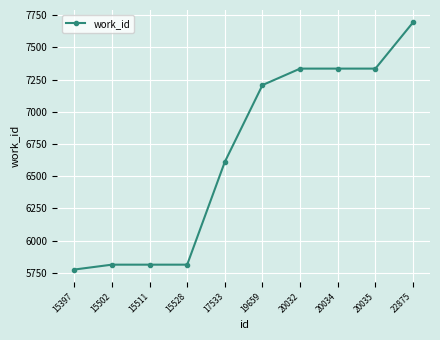

What is the average value?

6673